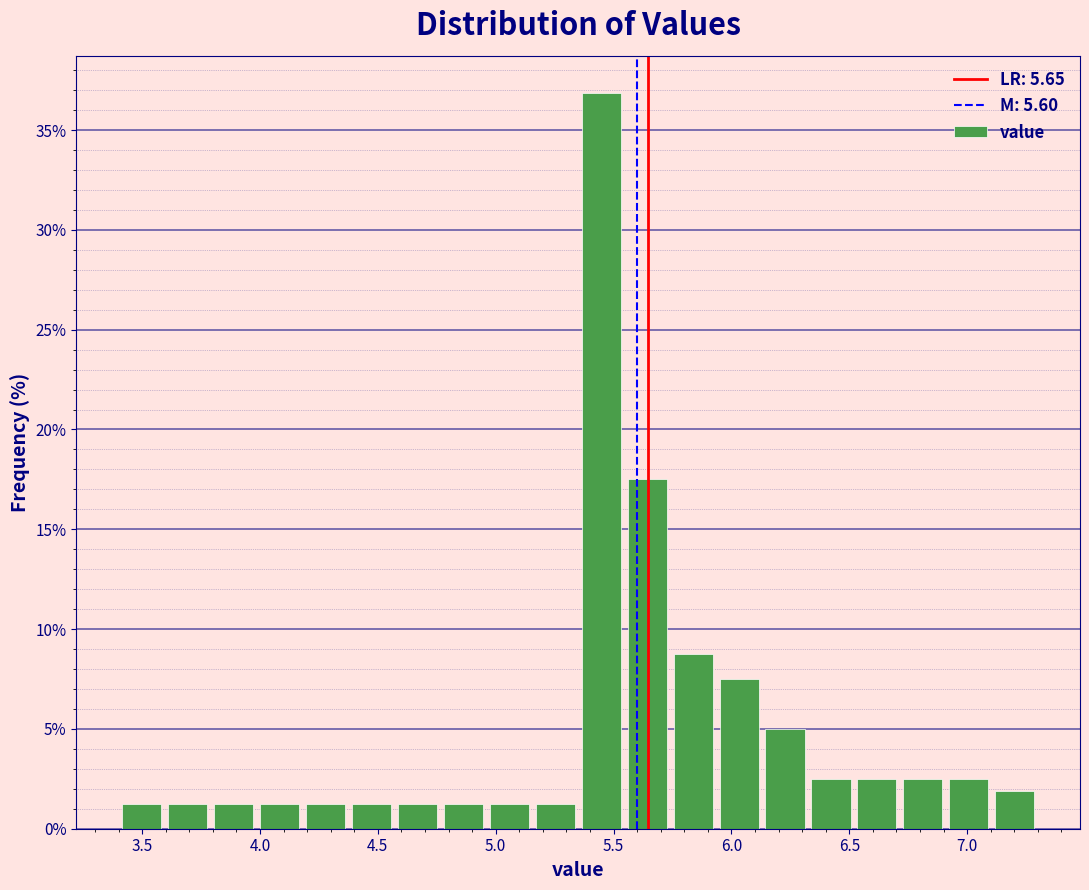

Read against the x-axis, roughly where is the centre of the tallest bar?

5.45